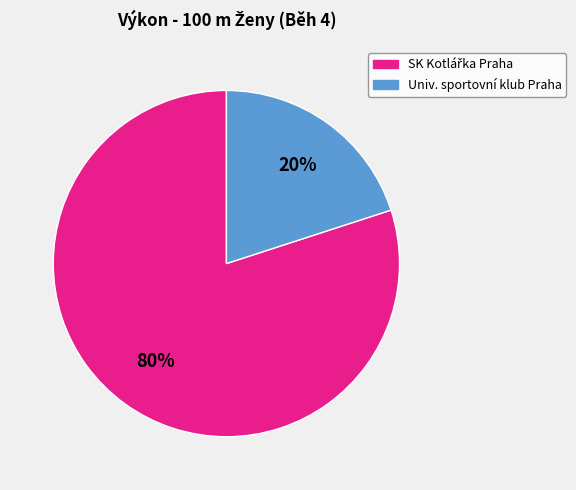

Does any single category account for the majority?

Yes